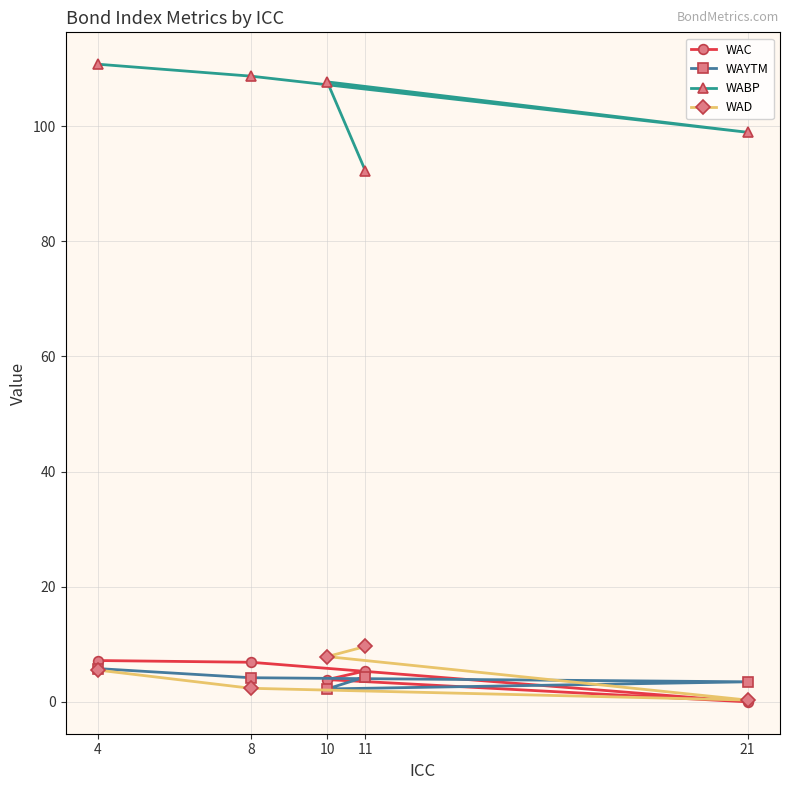

At which category does WABP reach its first local peak?

10